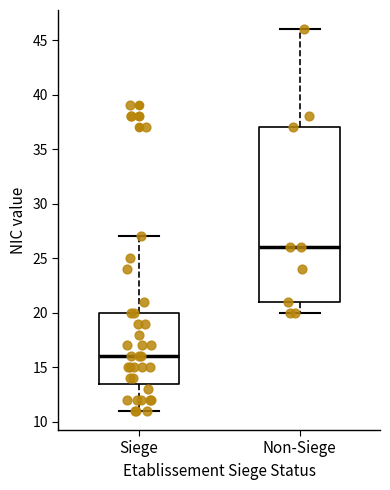

Which box is the tallest, from its lower edge to its upper edge?

Non-Siege